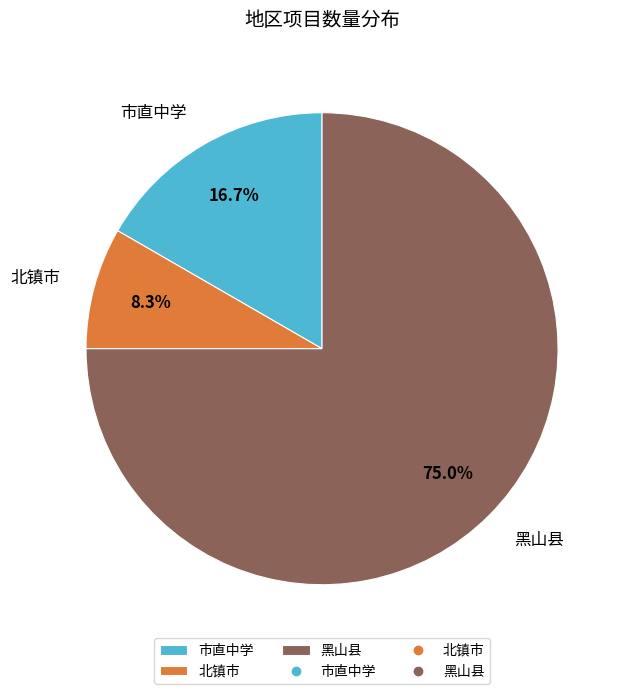

What percentage do 市直中学 and 北镇市 together represent?

25.0%